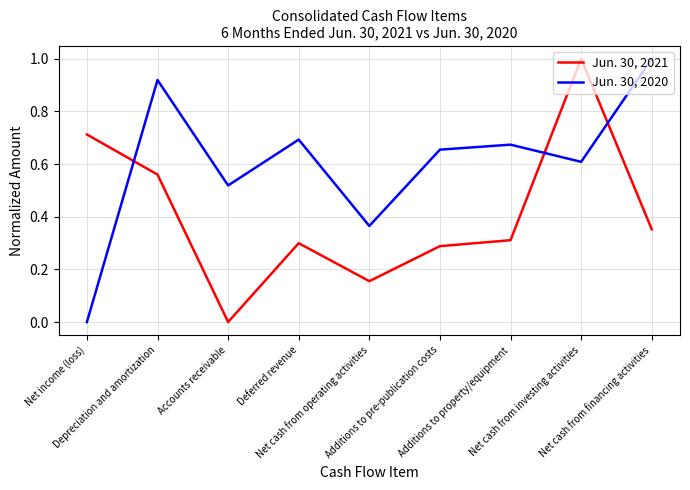

Where is Jun. 30, 2021 nearest to the value 0?

Accounts receivable